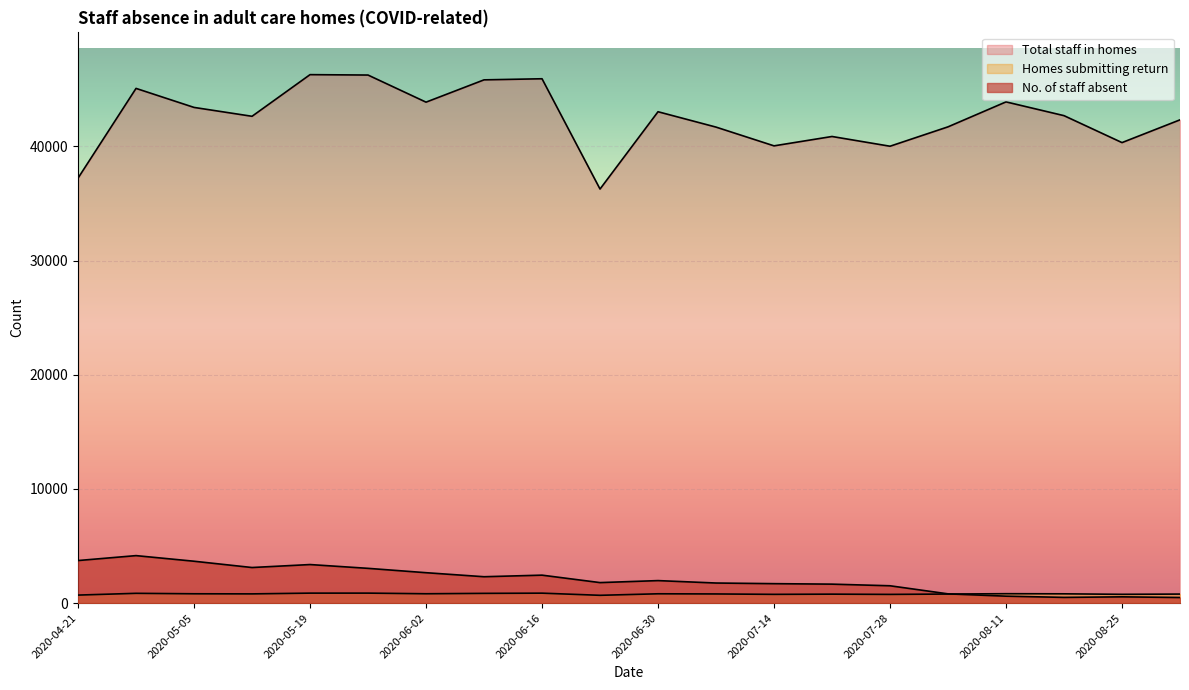

What is the difference between the highest and lowest values at 2020-08-04?

40903